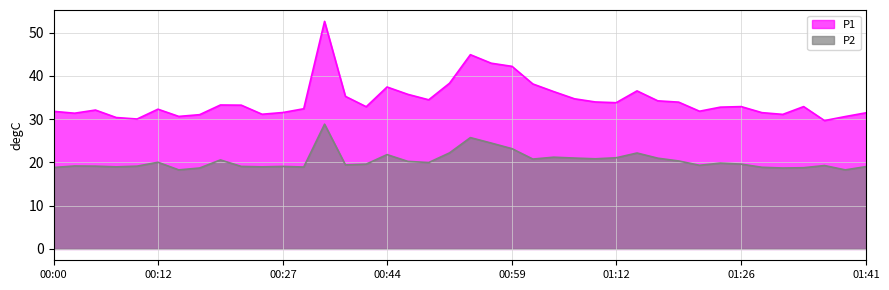

At which label does P2 first exceed 19?

00:02